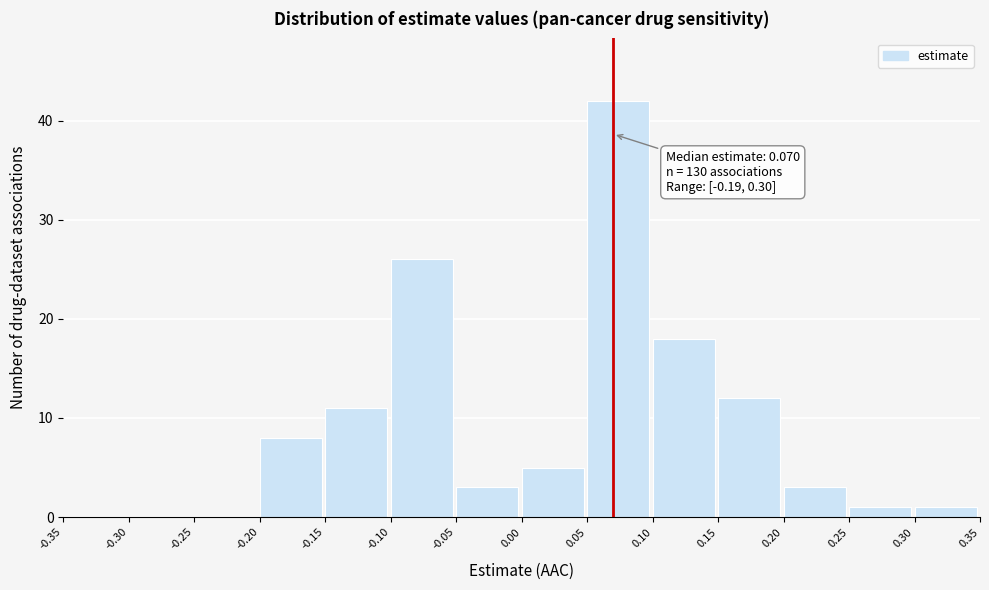

Which range on the x-axis has the tallest bar?

0.05 to 0.10